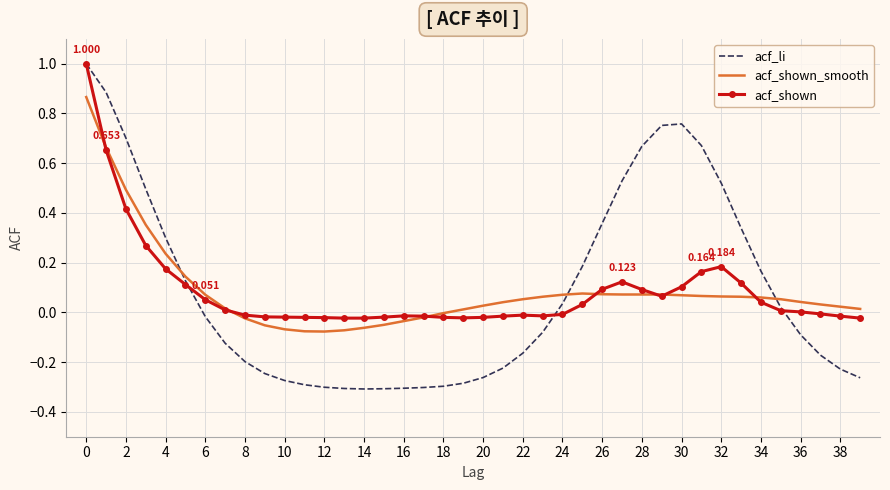

Which series has the widest spread of values?

acf_li